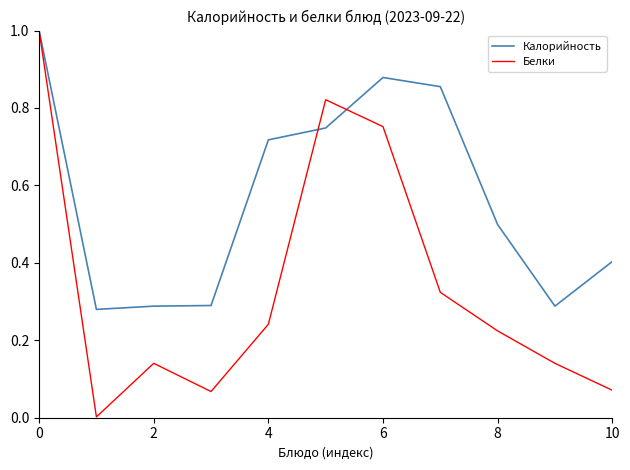

What is the maximum value for Белки?

1.0